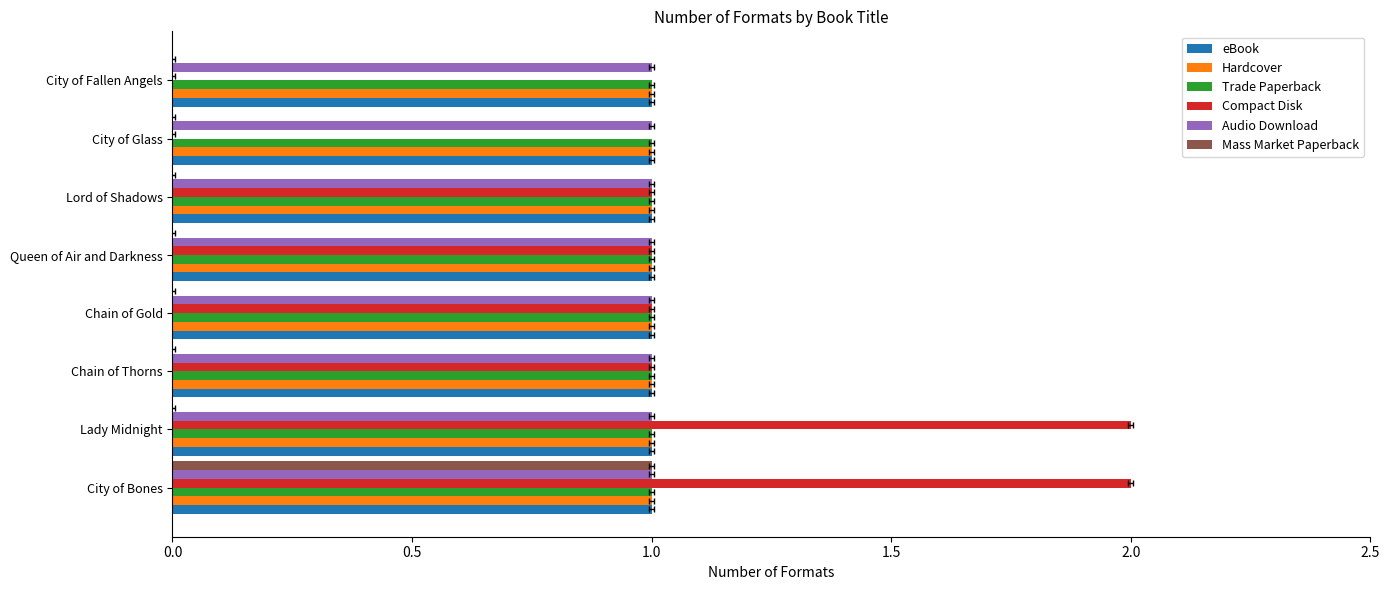

Is it true that Hardcover equals 0.0 at 6?

False